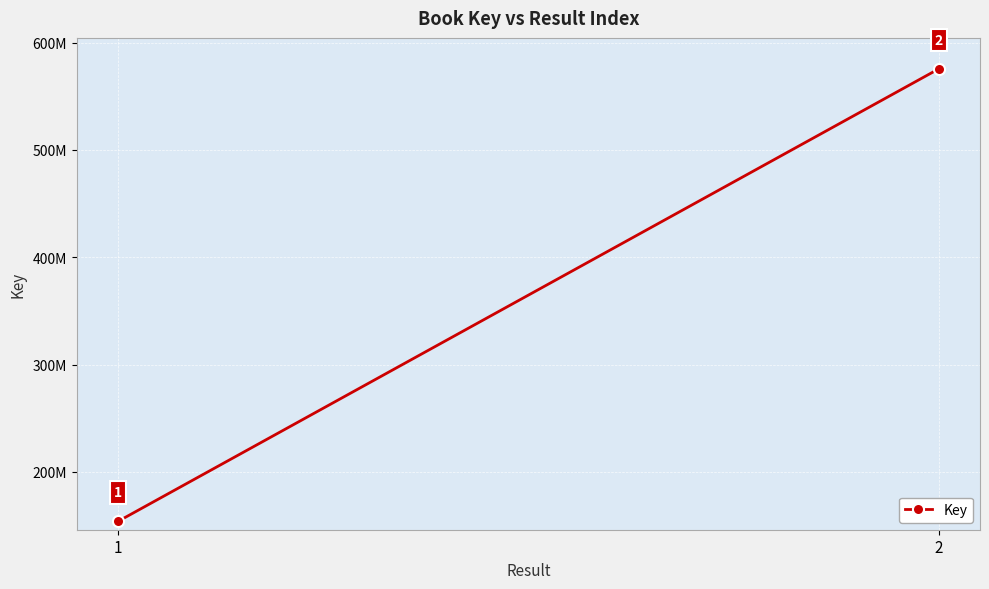

How many lines are shown in the chart?

1